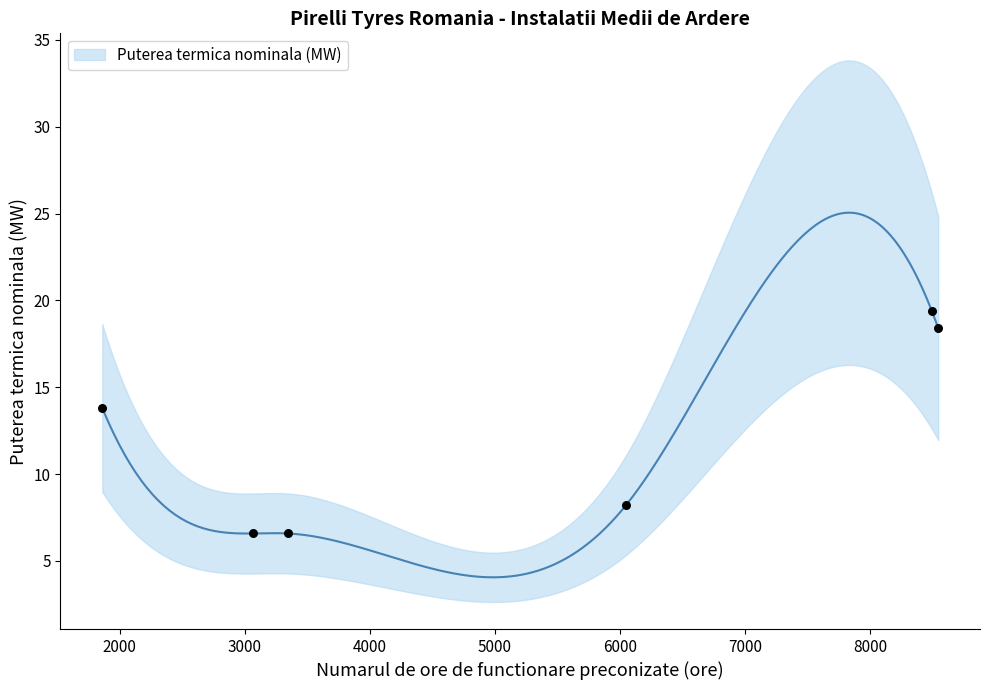

Which has a higher value, 3070 or 6050?

6050